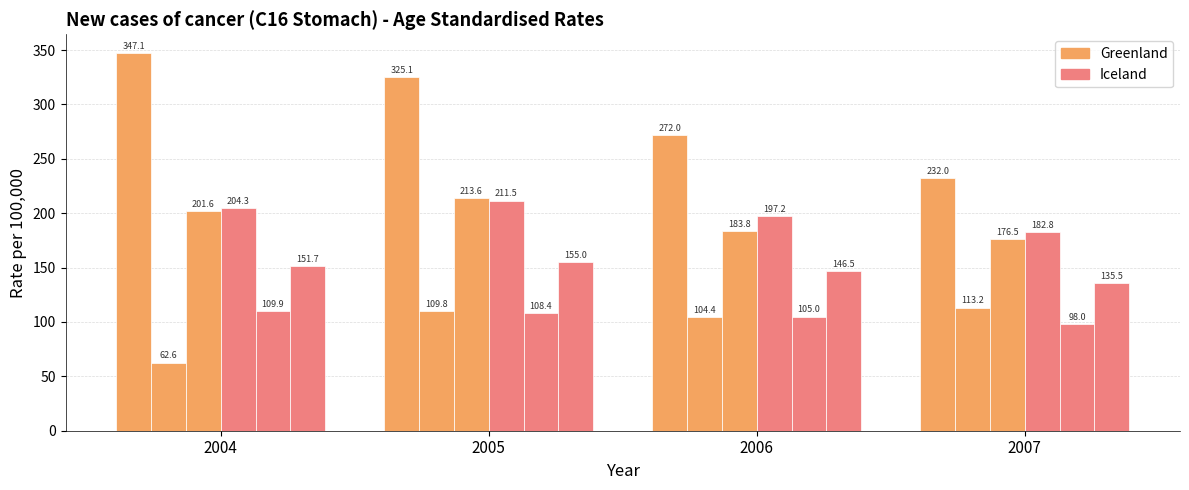

How many distinct data groups are displayed?

6